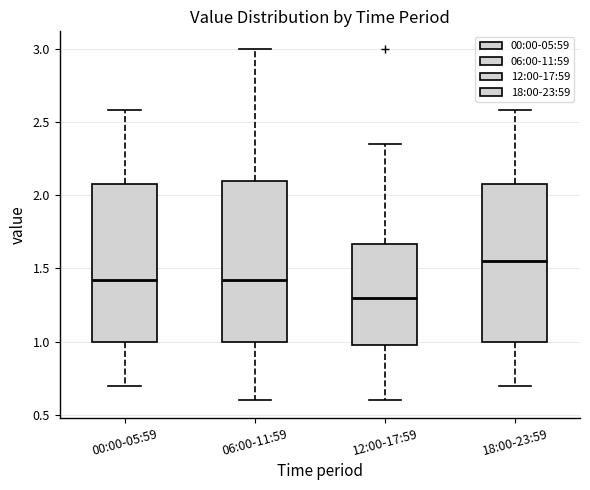

Reading left to right, read every box against the y-axis: the position of its median line, the range the box covers, and the ends of its whiskers. The values are not printed on the chart, so give them approximately, as read against the axis.

00:00-05:59: median 1.40, box 1.00 to 2.10, whiskers 0.70 to 2.60
06:00-11:59: median 1.40, box 1.00 to 2.10, whiskers 0.60 to 3.00
12:00-17:59: median 1.30, box 1.00 to 1.65, whiskers 0.60 to 2.35
18:00-23:59: median 1.55, box 1.00 to 2.10, whiskers 0.70 to 2.60